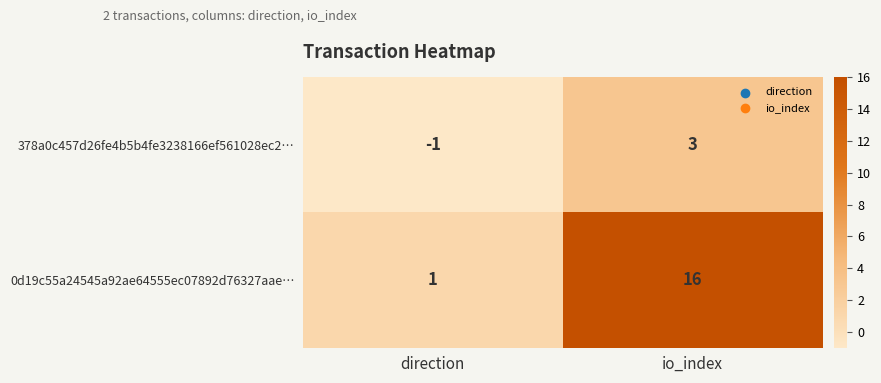

Reading right to left, list all the values displayed in this chart.

378a0c457d26fe4b5b4fe3238166ef561028ec2…: 3	-1
0d19c55a24545a92ae64555ec07892d76327aae…: 16	1